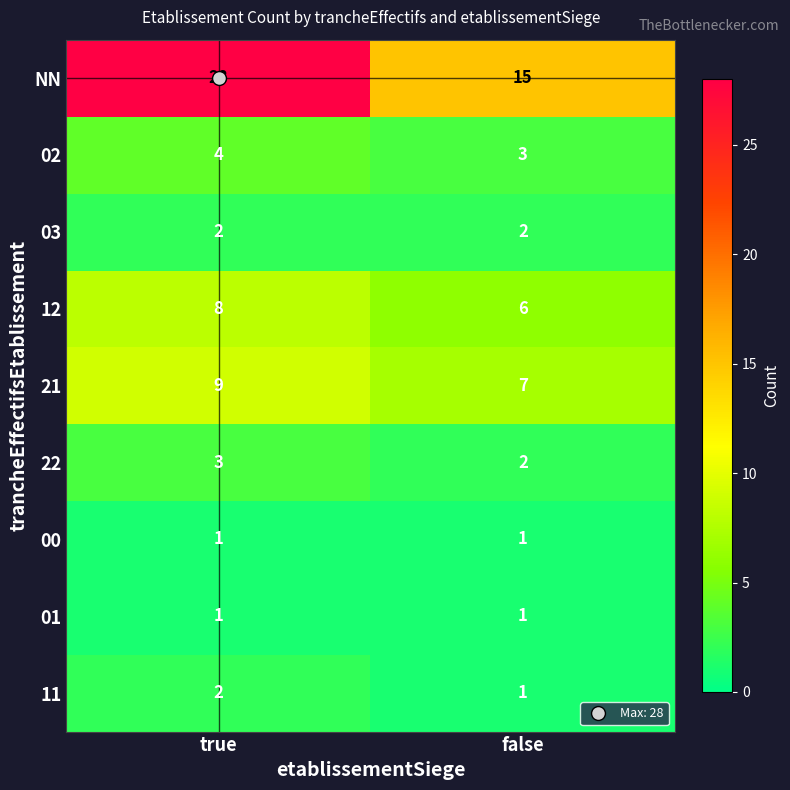

Read the 22 value at true.

3